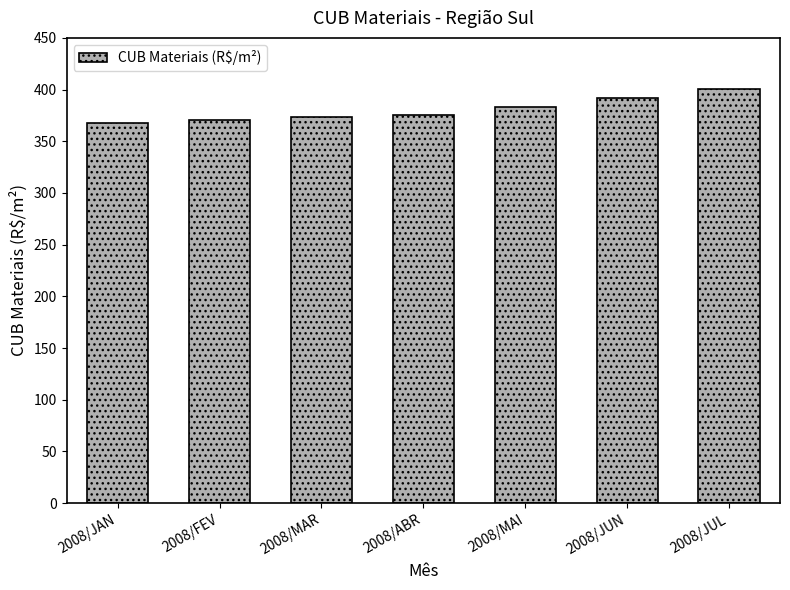

What is the label of the 4th bar from the left?

2008/ABR